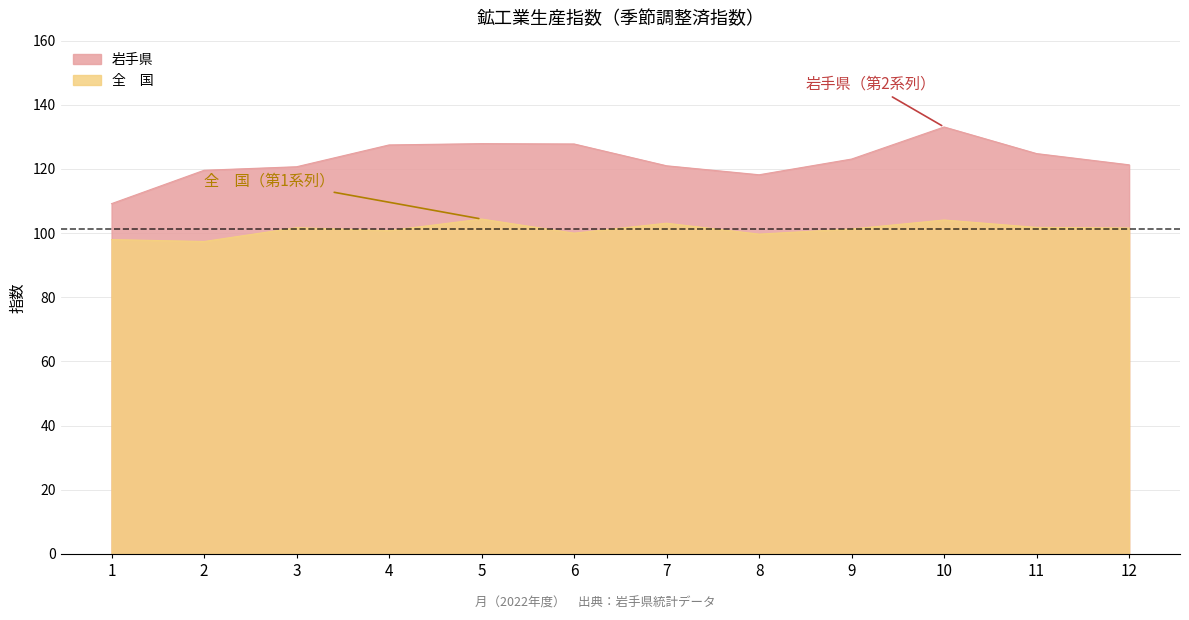

What is the value of the 岩手県 point at the 8th from the left?

118.2